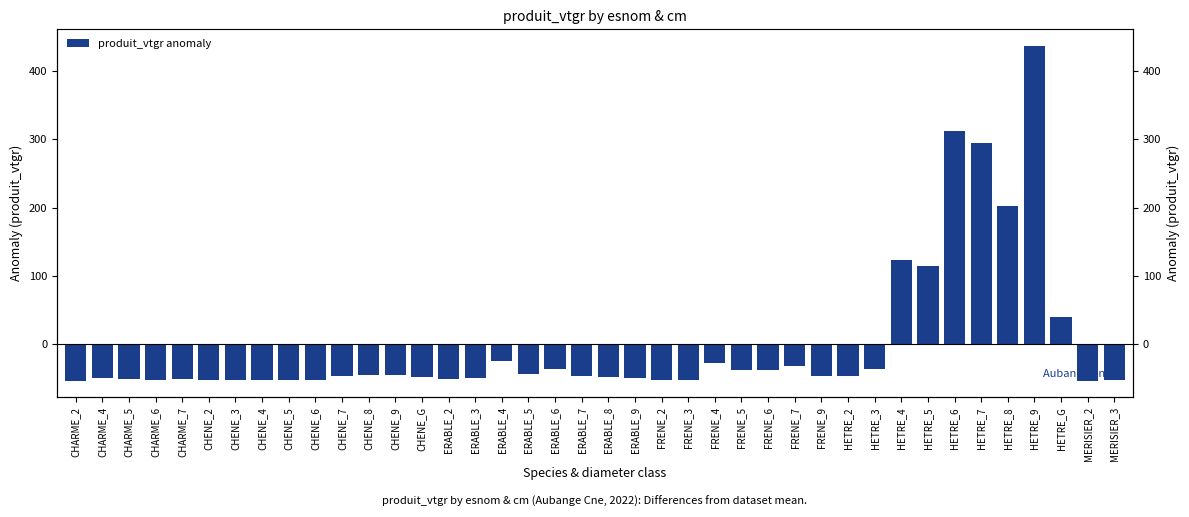

What is the change in value from CHENE_2 to ERABLE_6?

+15.8